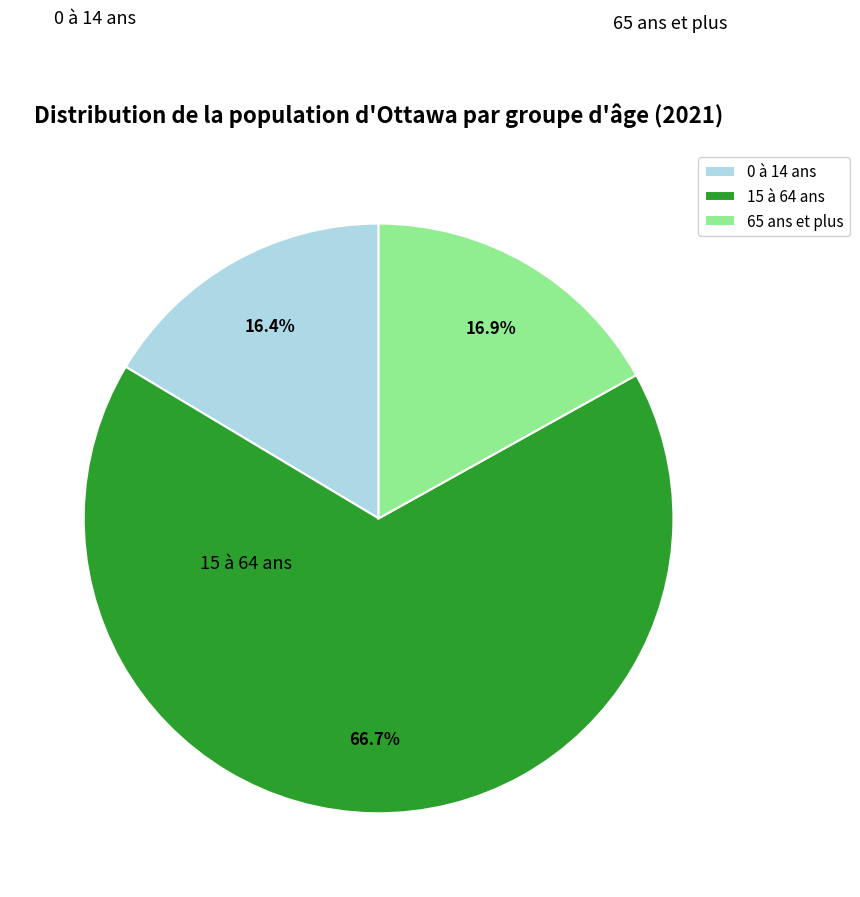

Does 15 à 64 ans account for over 50% of the chart?

Yes